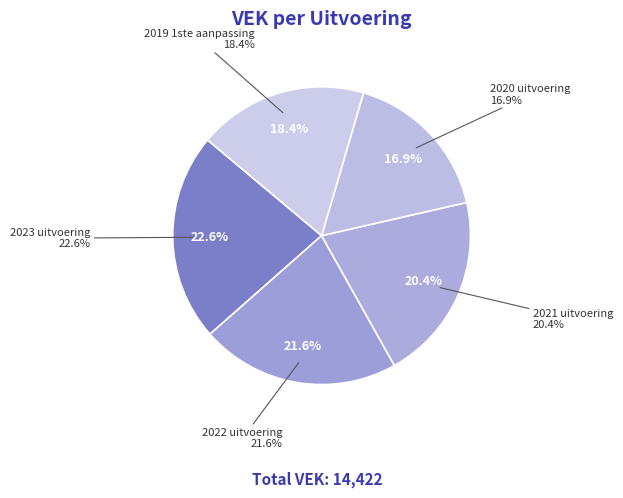

Which has a higher value, 2021 uitvoering or 2022 uitvoering?

2022 uitvoering